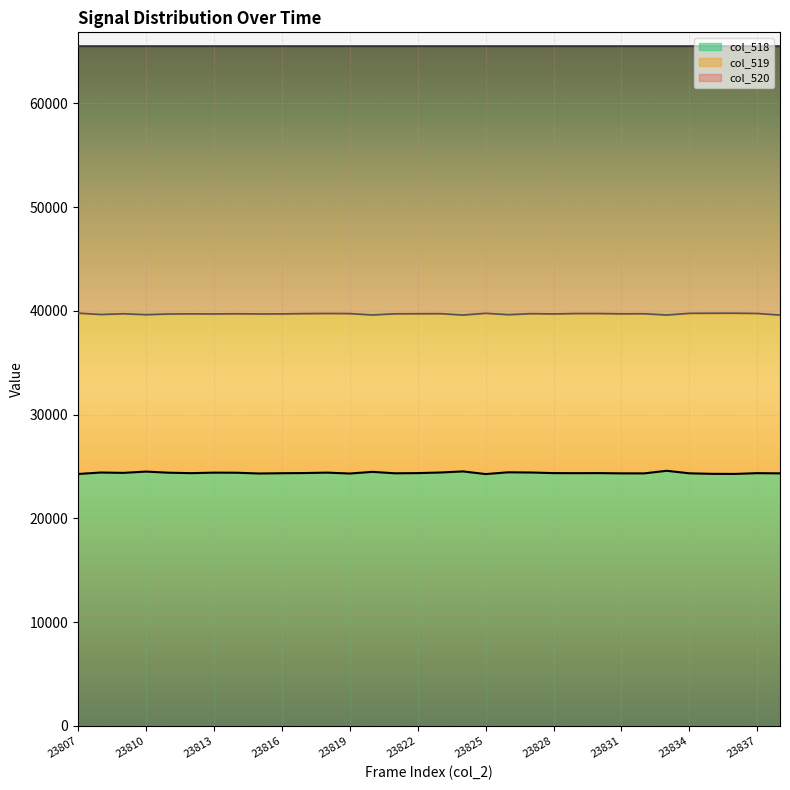

What is the minimum value for col_518?

24278